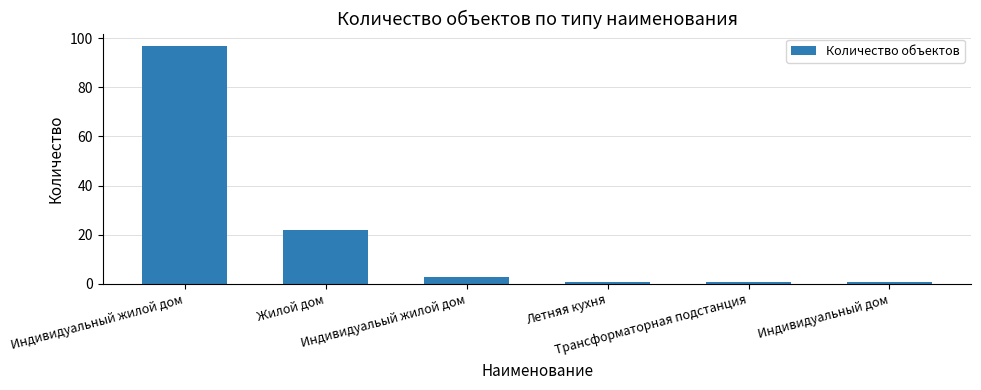

Reading left to right, transcribe all the data shown in this chart.

97	22	3	1	1	1